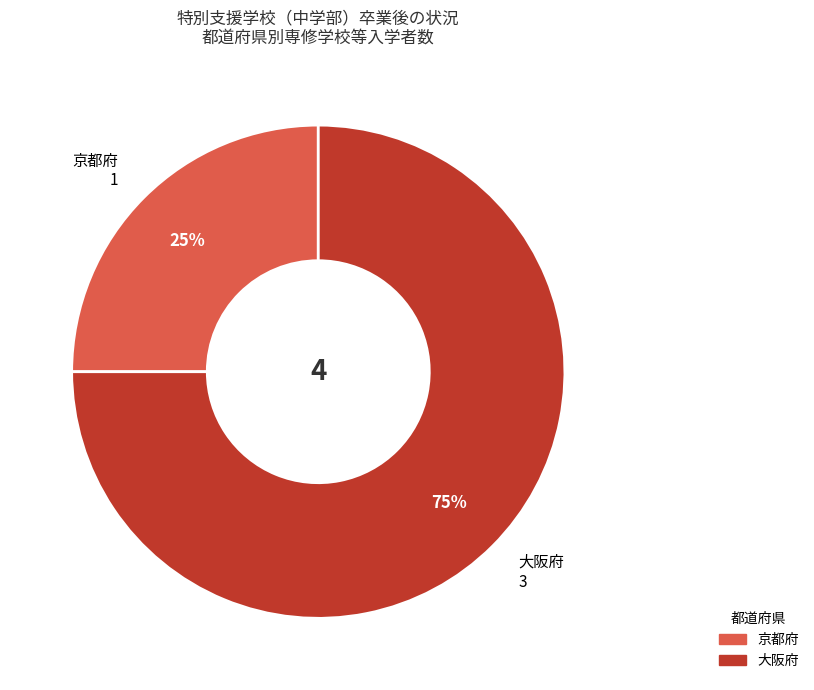

To the nearest percent, what portion does 京都府 represent?

25%